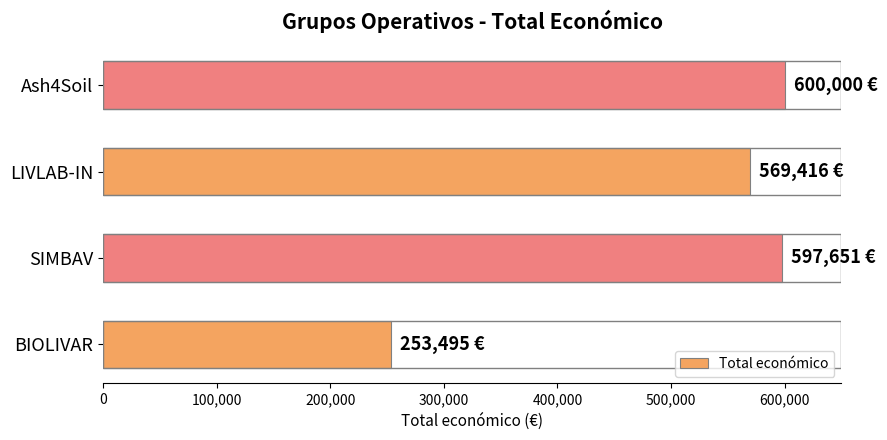

What is the difference between the maximum and minimum values?

346505